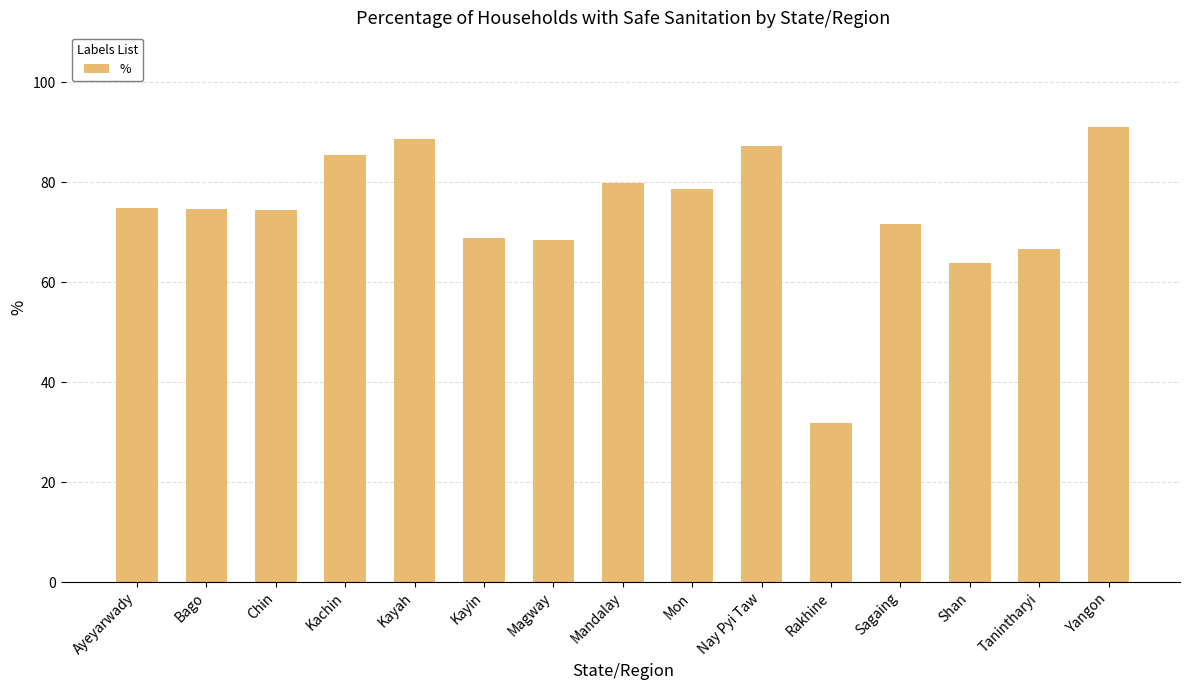

How many bars are there in total?

15